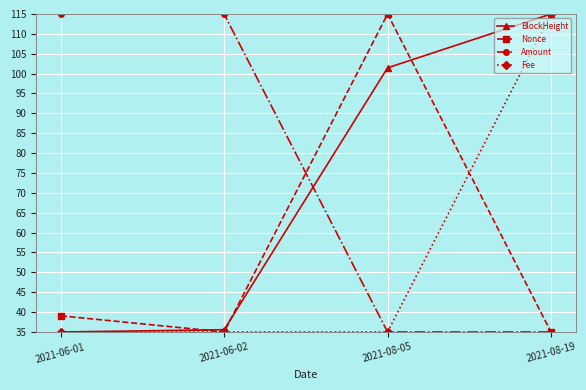

Reading right to left, transcribe all the data shown in this chart.

BlockHeight: 2021-08-19=115.0	2021-08-05=101.5	2021-06-02=35.6	2021-06-01=35.0
Nonce: 2021-08-19=35.0	2021-08-05=115.0	2021-06-02=35.0	2021-06-01=39.1
Amount: 2021-08-19=35.0	2021-08-05=35.0	2021-06-02=115.0	2021-06-01=115.0
Fee: 2021-08-19=115.0	2021-08-05=35.0	2021-06-02=35.0	2021-06-01=35.0